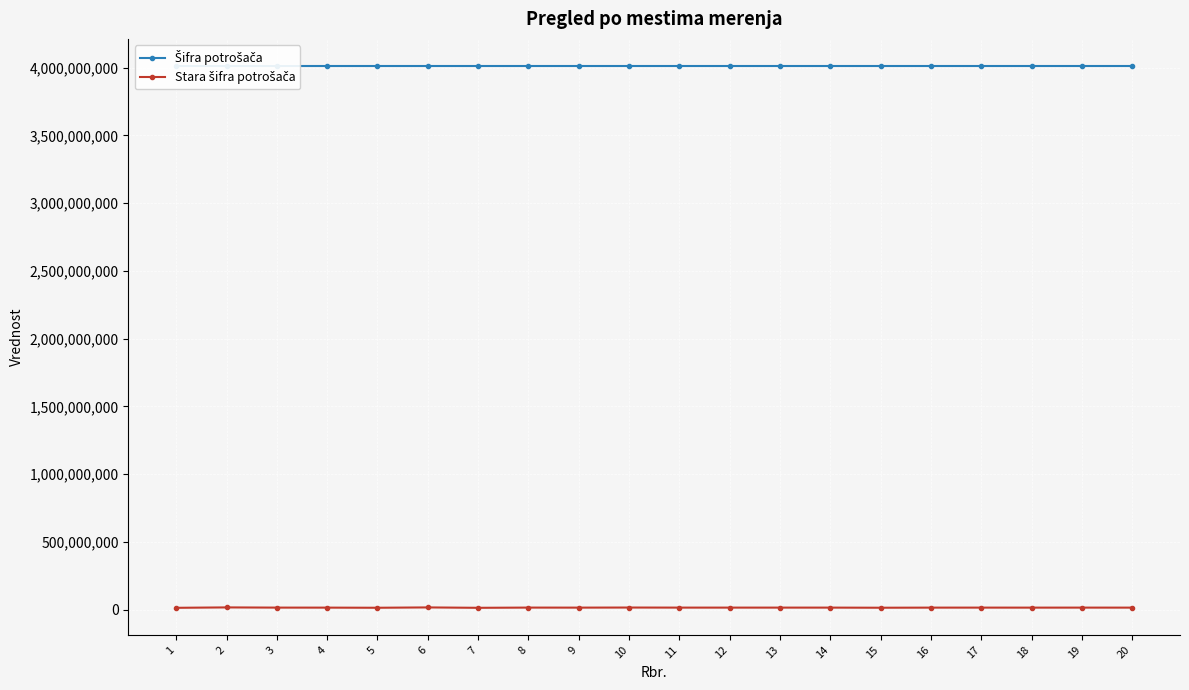

Reading right to left, list all the values displayed in this chart.

Šifra potrošača: 20=4012474763	19=4012474747	18=4012474704	17=4012474682	16=4012474666	15=4012474640	14=4012474607	13=4012474585	12=4012474569	11=4012474542	10=4012474526	9=4012474500	8=4012474488	7=4012474461	6=4012474445	5=4012474429	4=4012474402	3=4012474046	2=4012473880	1=4012473643
Stara šifra potrošača: 20=14995765	19=15111585	18=14979255	17=15112239	16=15011742	15=14274375	14=15111593	13=15125217	12=15125209	11=15136138	10=15670908	9=15009101	8=15260025	7=13644616	6=16519642	5=14035990	4=14981535	3=15125535	2=16587052	1=13648867